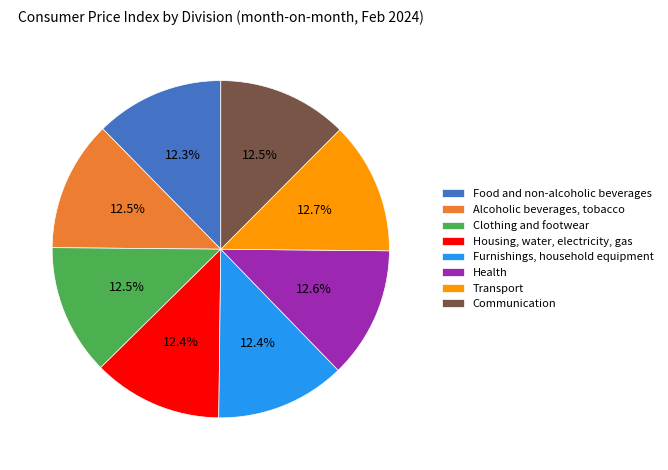

To the nearest percent, what is the average slice percentage?

12%